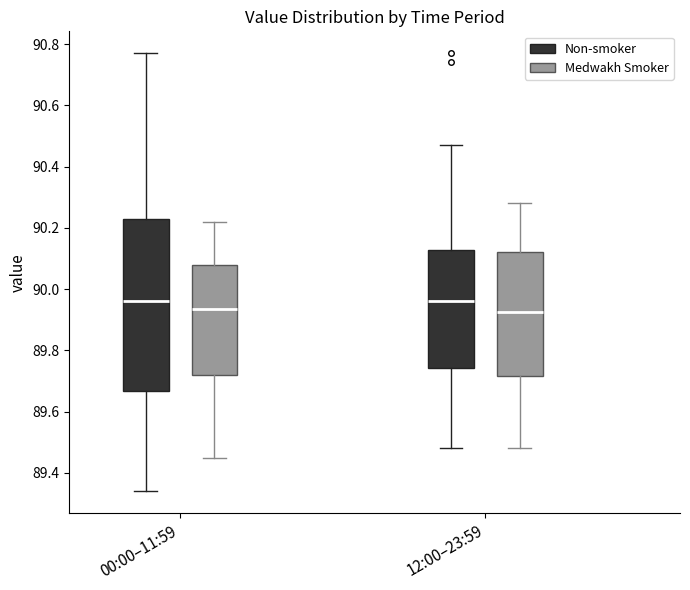

Comparing the boxes themselves (not the whiskers), which one is the tallest?

00:00–11:59 (Non-smoker)